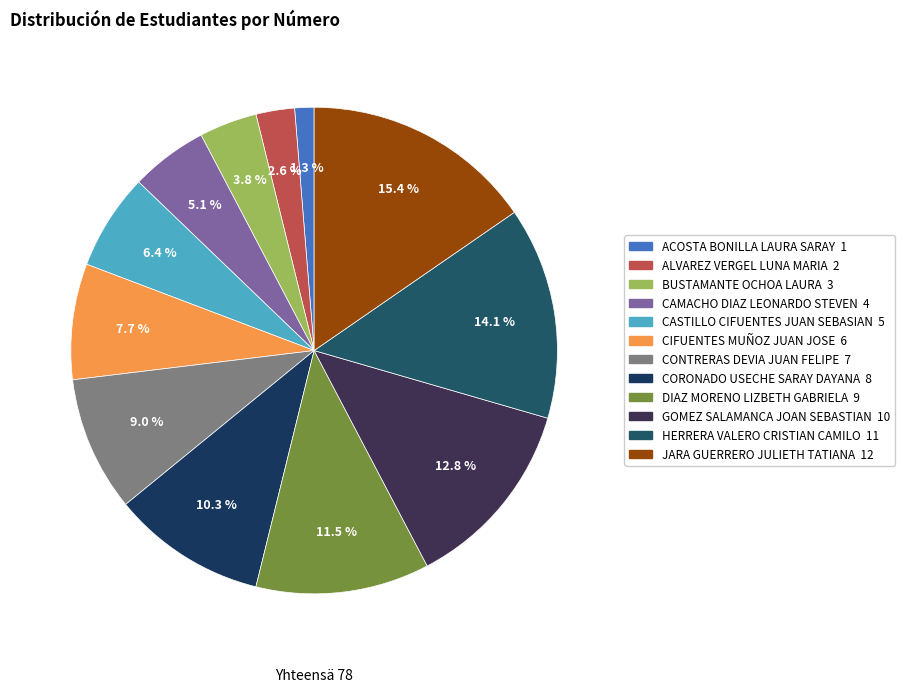

Approximately how many times larger is the value at DIAZ MORENO LIZBETH GABRIELA compared to CASTILLO CIFUENTES JUAN SEBASIAN?

1.8